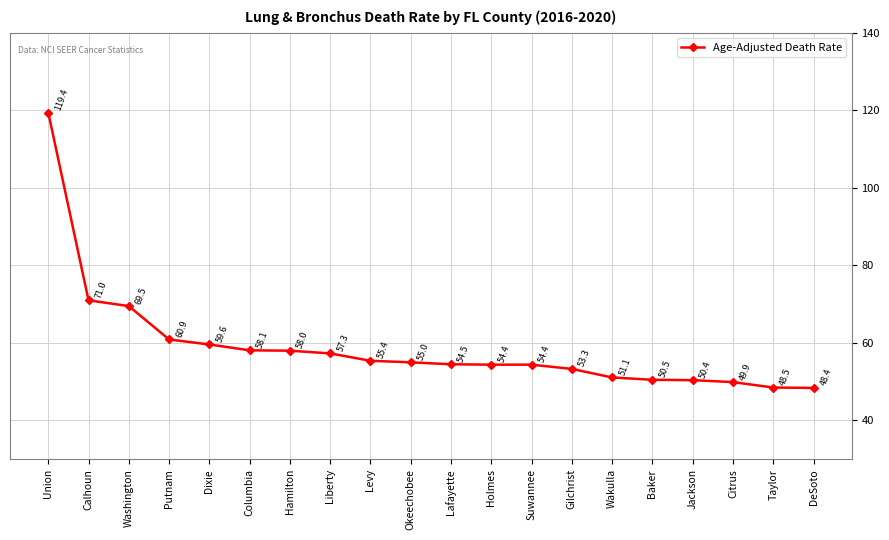

The value at Baker is 31.7. True or false?

False